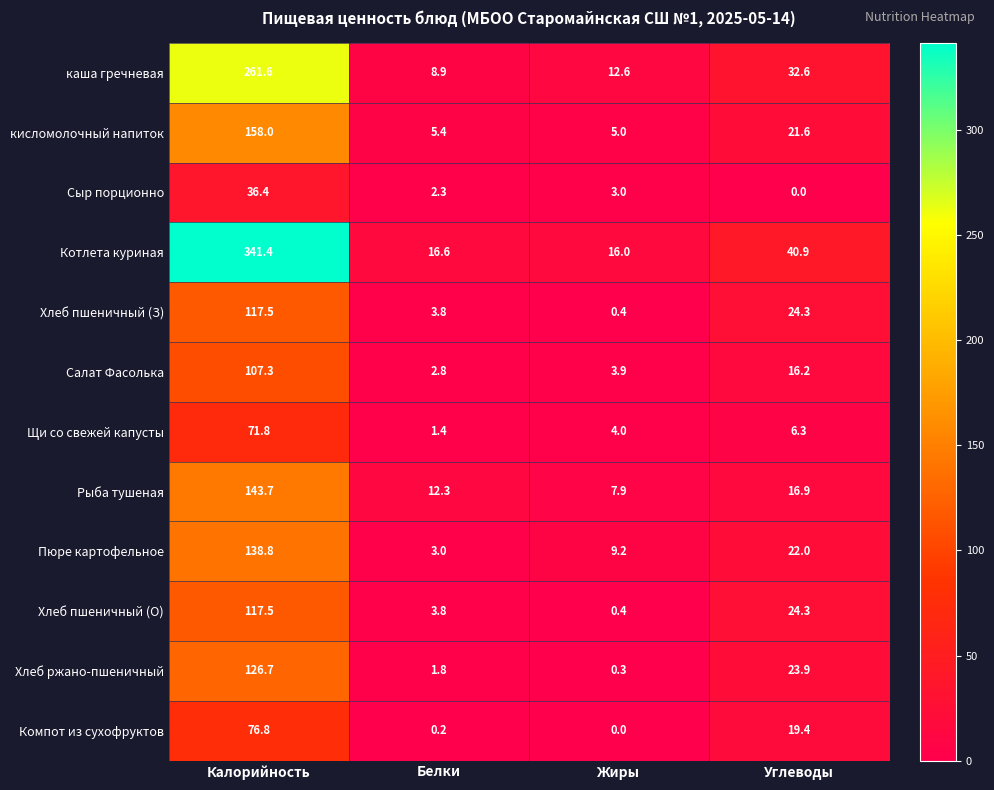

Where is Рыба тушеная nearest to the value 75?

Углеводы